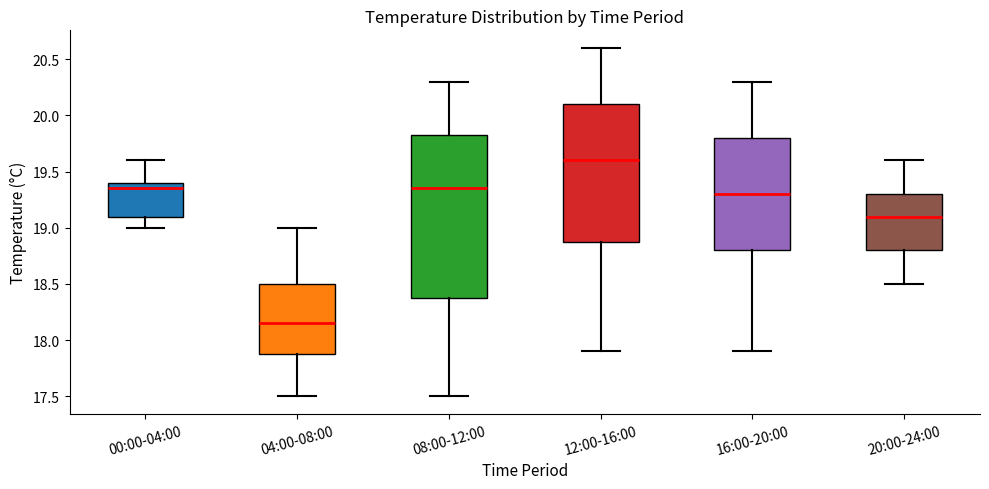

Reading left to right, transcribe this box plot: for each box, give where its median line is, the range the box spans, and where its two whiskers end, as read against the y-axis. The values are not printed on the chart, so give them approximately, as read against the axis.

00:00-04:00: median 19.35, box 19.10 to 19.40, whiskers 19.00 to 19.60
04:00-08:00: median 18.15, box 17.90 to 18.50, whiskers 17.50 to 19.00
08:00-12:00: median 19.35, box 18.40 to 19.85, whiskers 17.50 to 20.30
12:00-16:00: median 19.60, box 18.90 to 20.10, whiskers 17.90 to 20.60
16:00-20:00: median 19.30, box 18.80 to 19.80, whiskers 17.90 to 20.30
20:00-24:00: median 19.10, box 18.80 to 19.30, whiskers 18.50 to 19.60